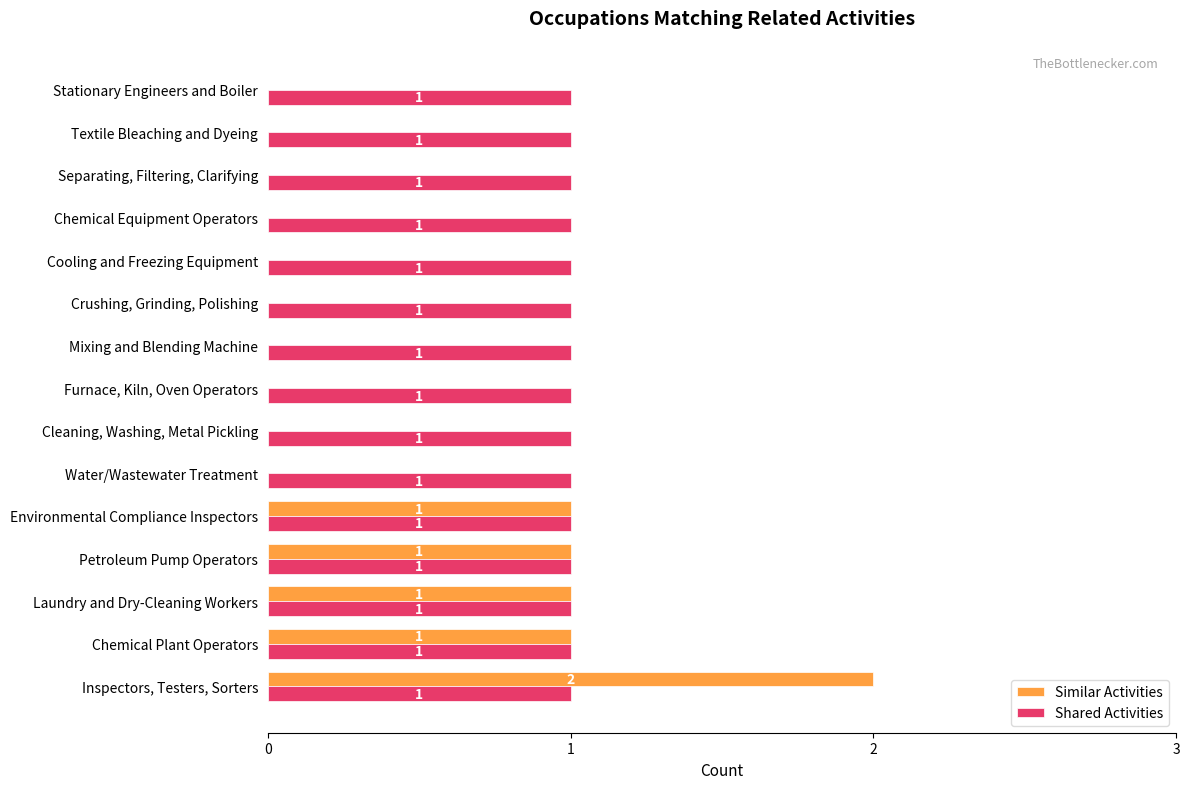

What are all the series names shown in the legend?

Similar Activities, Shared Activities